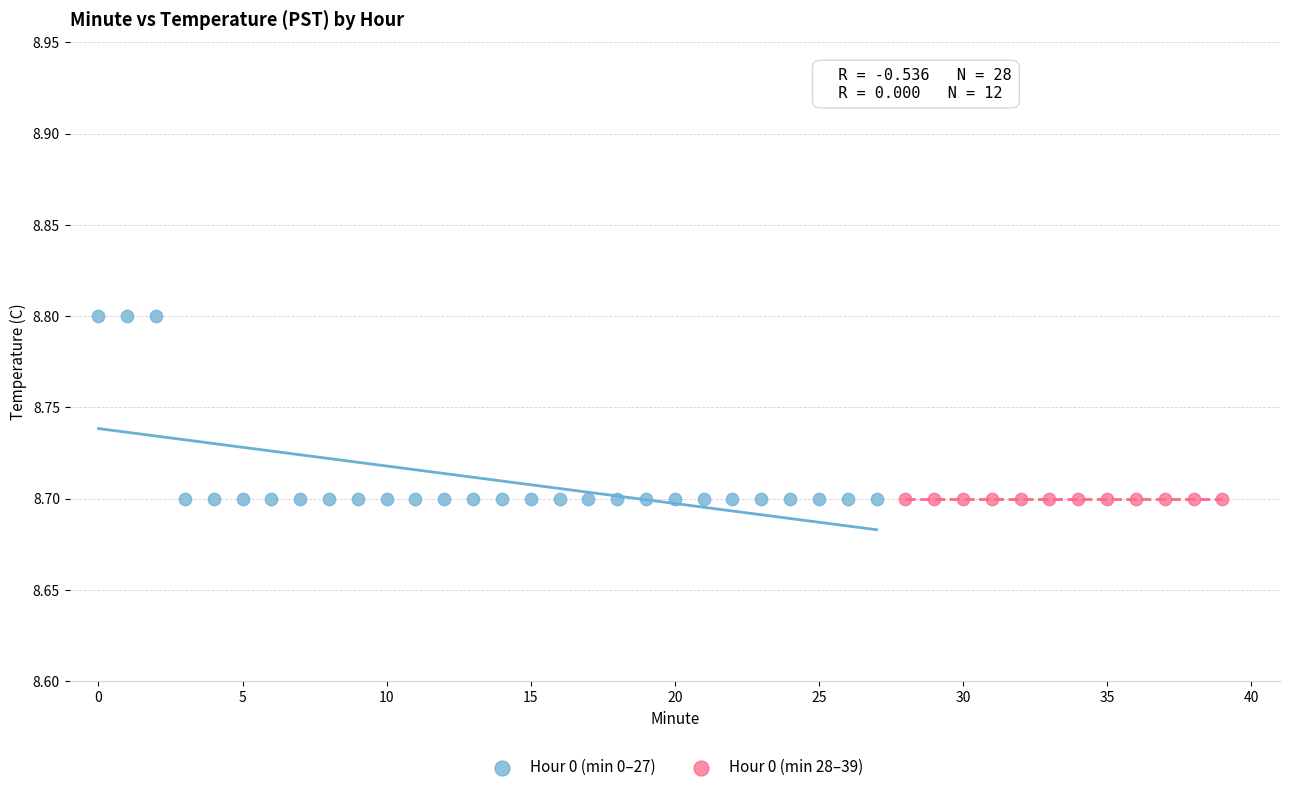

Which series reaches the maximum Y coordinate?

Hour 0 (min 0–27)